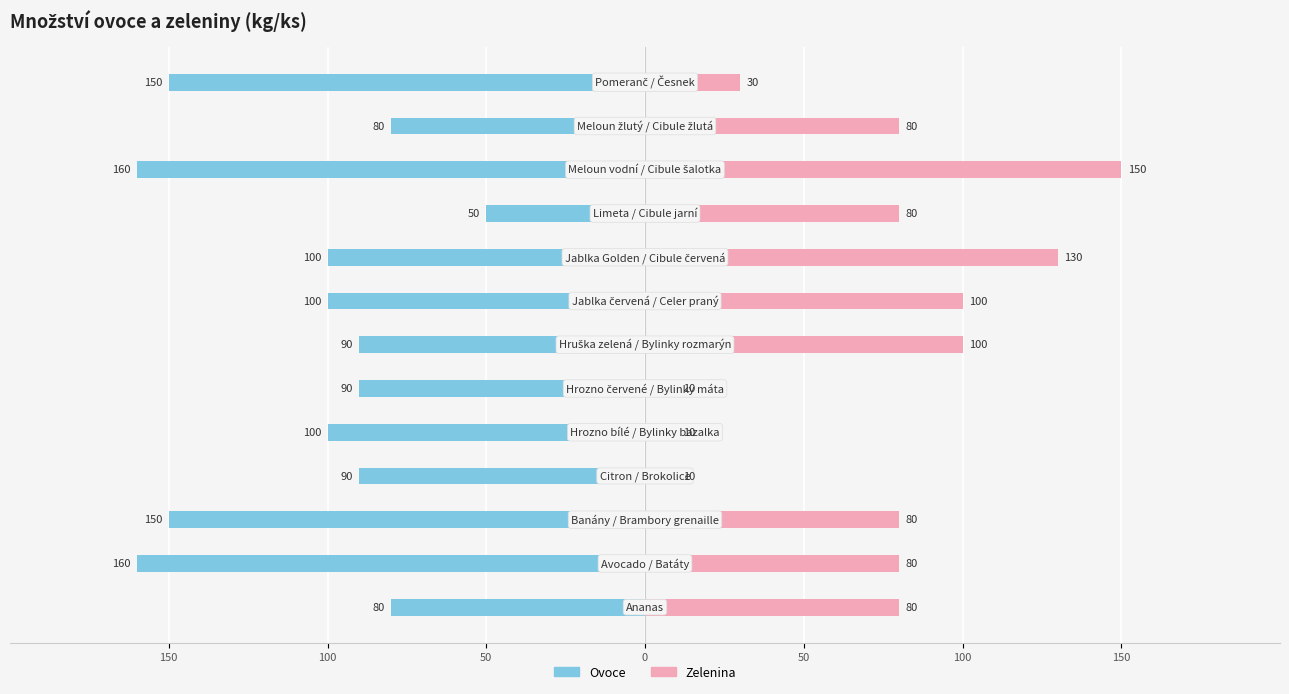

What is the difference between the second highest and minimum values in the Zelenina series?

120